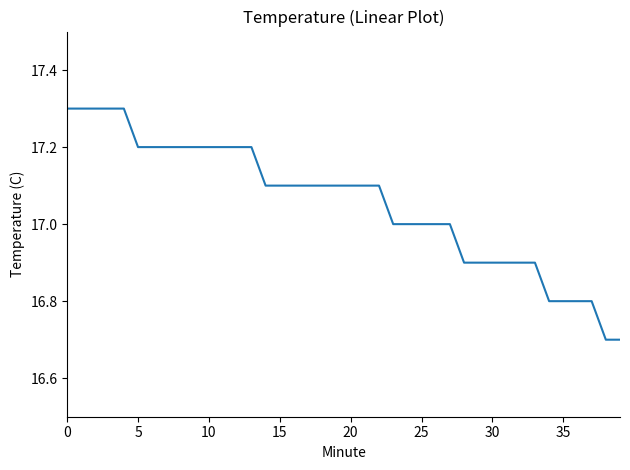

What is the smallest value displayed?

16.7